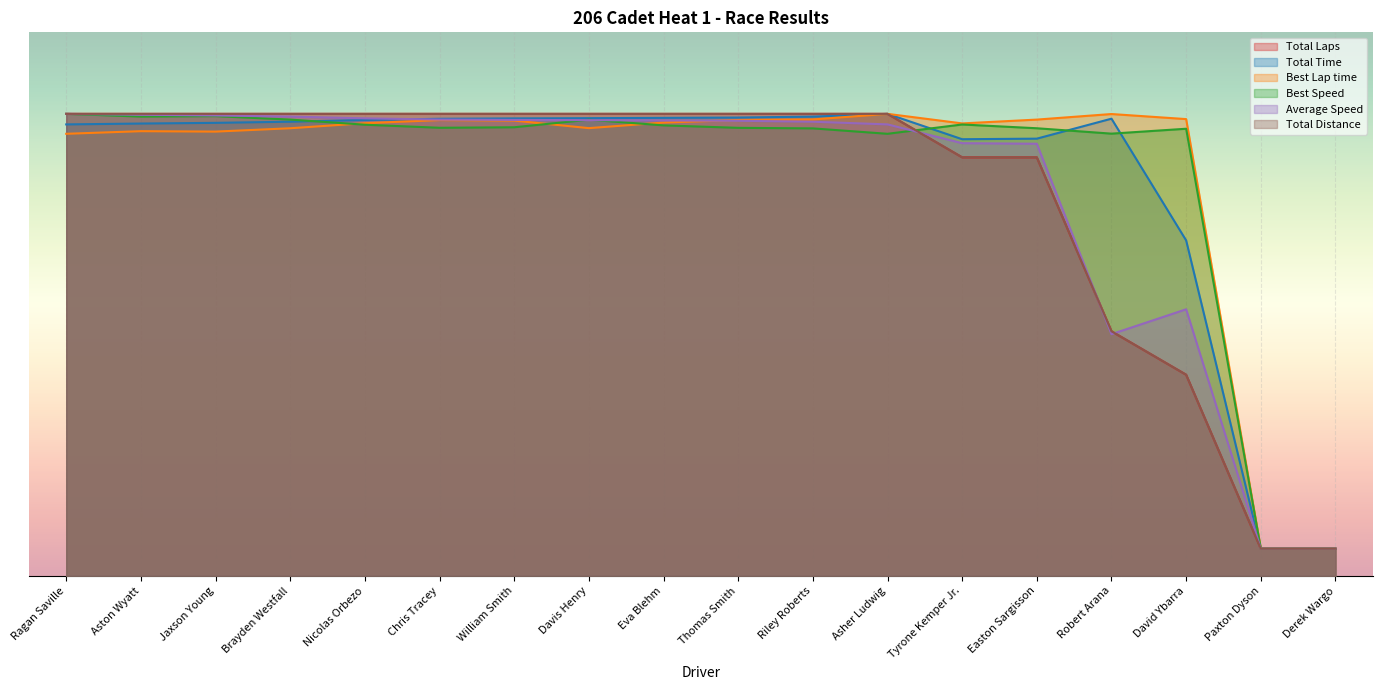

Which series has the largest total across all categories?

Best Lap time